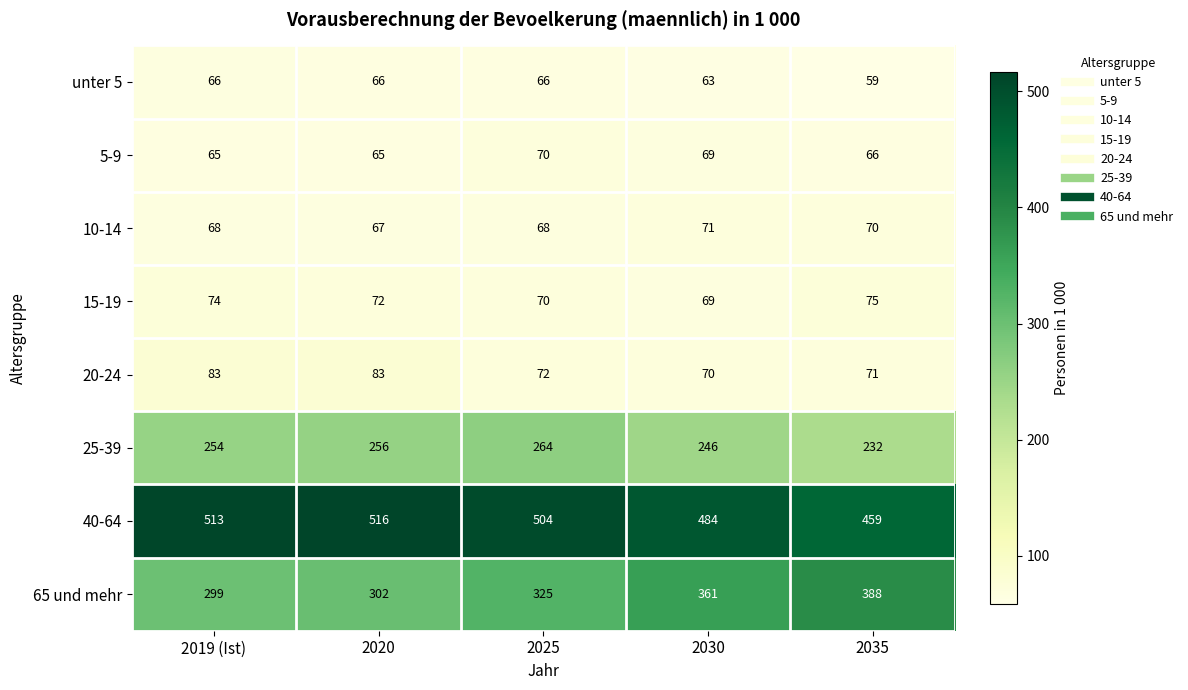

Rank the series by their maximum value, from lowest to highest.

unter 5, 5-9, 10-14, 15-19, 20-24, 25-39, 65 und mehr, 40-64